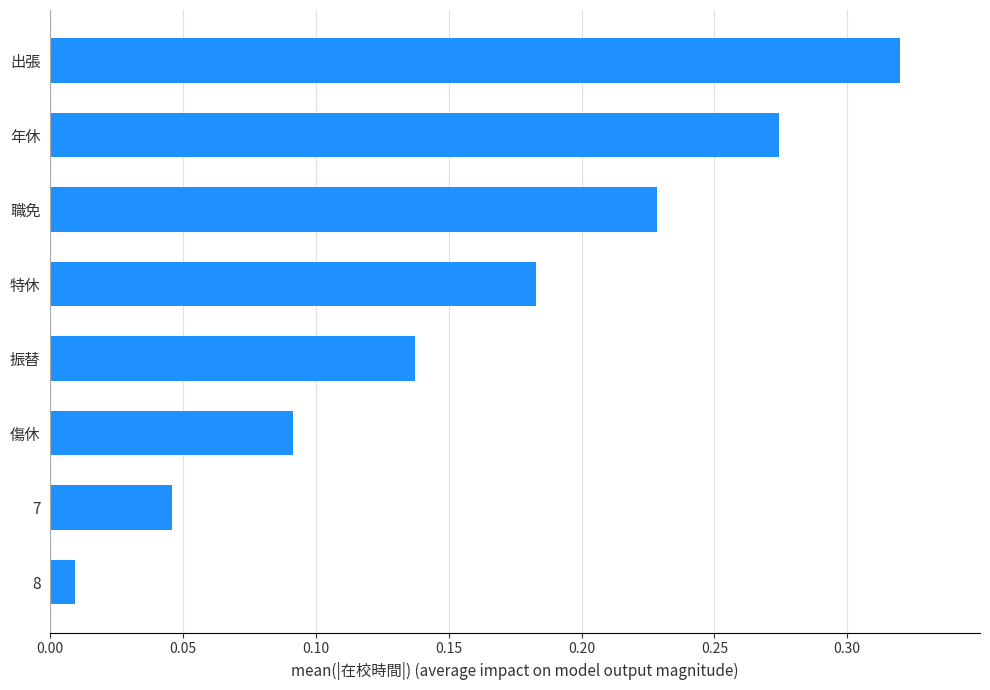

What is the sum of all values?

1.3